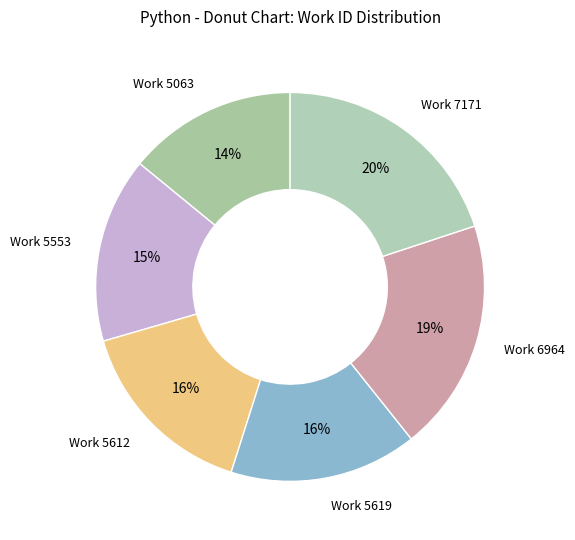

Does Work 7171 account for over 50% of the chart?

No